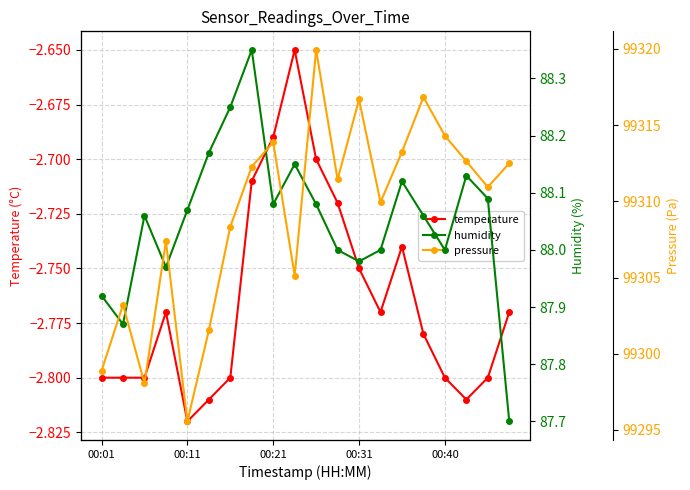

Rank the series at 17 from lowest to highest value.

temperature, humidity, pressure